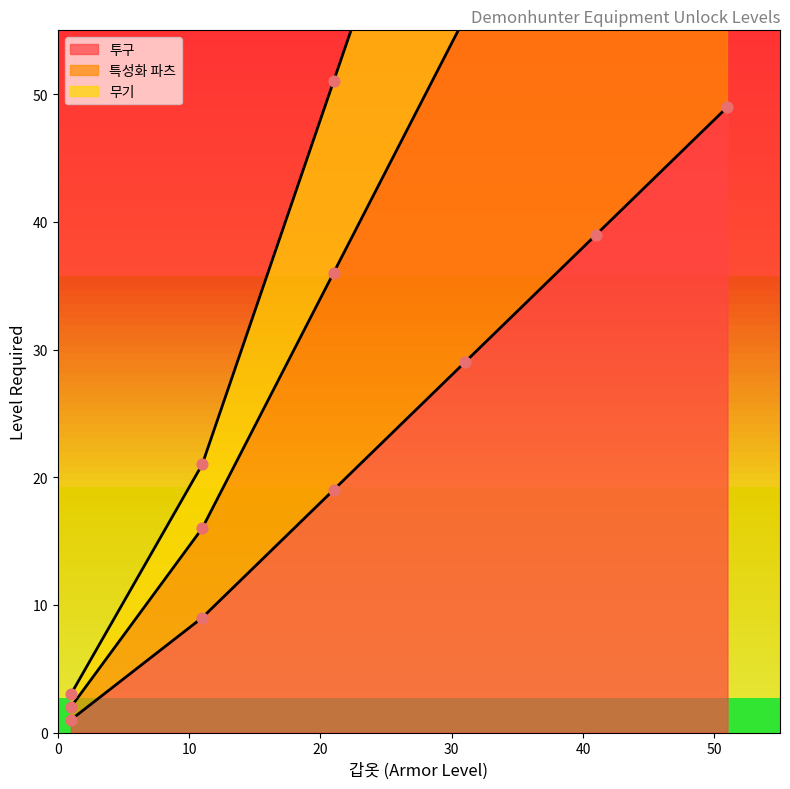

Which series has the largest total across all categories?

특성화 파츠